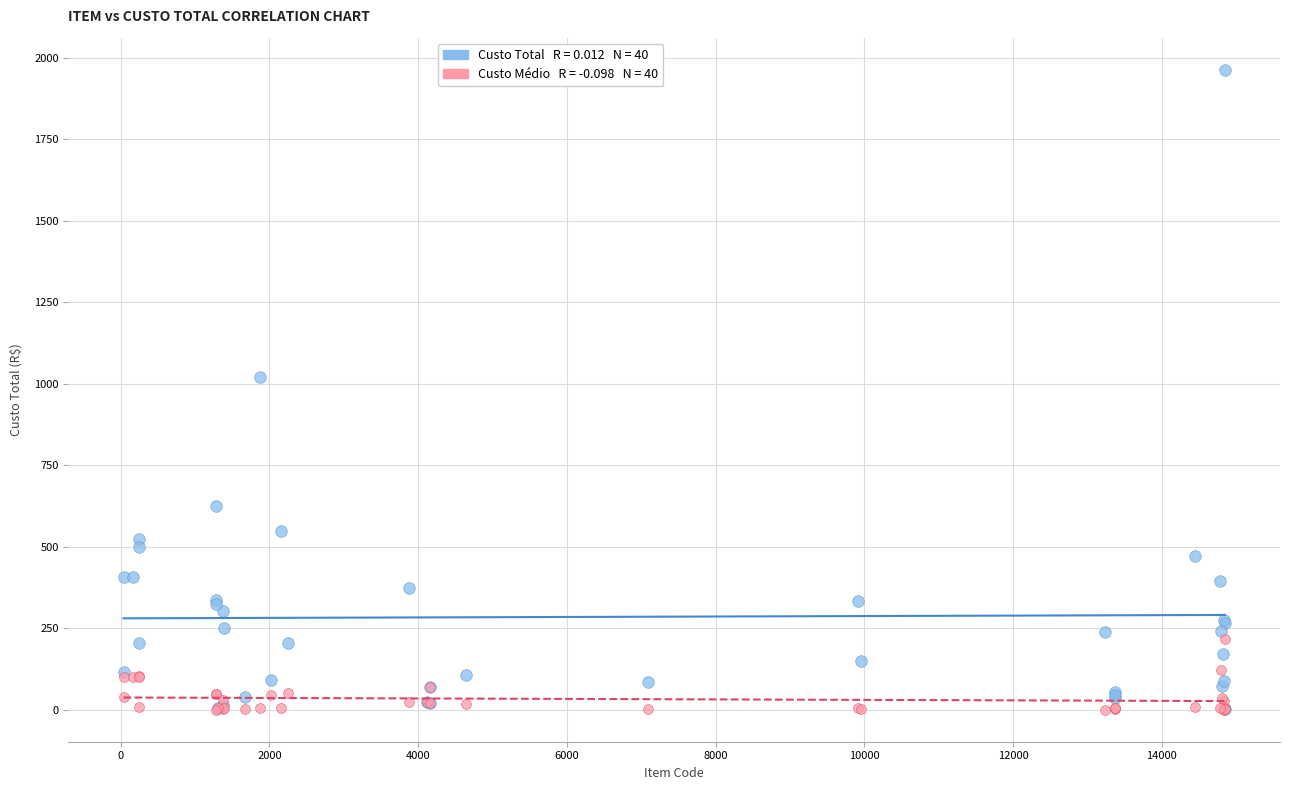

Across all series, what Y value is closest to 981?

1020.0